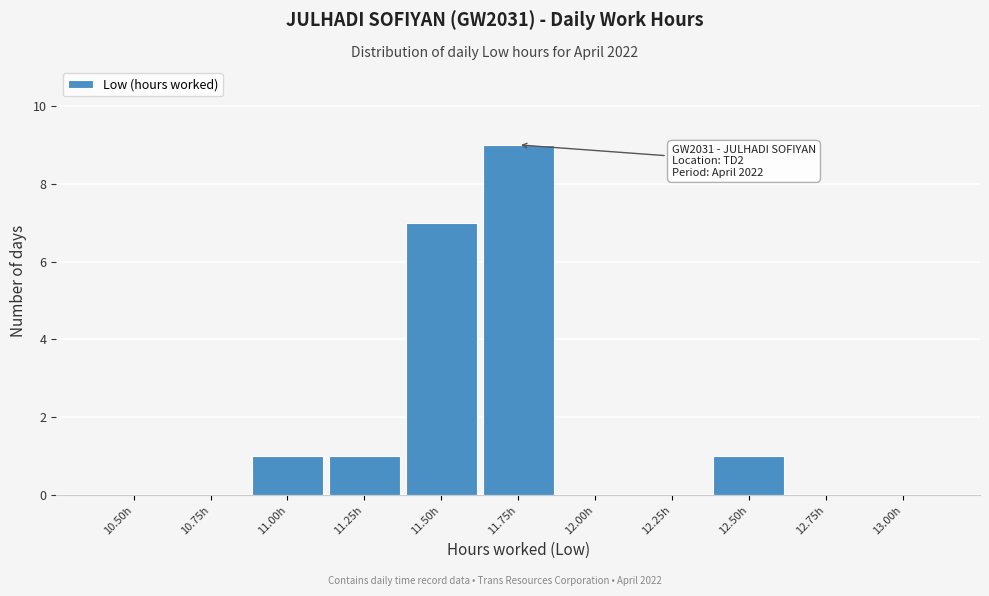

Reading left to right, transcribe all the data shown in this chart.

10.50h=0	10.75h=0	11.00h=1	11.25h=1	11.50h=7	11.75h=9	12.00h=0	12.25h=0	12.50h=1	12.75h=0	13.00h=0